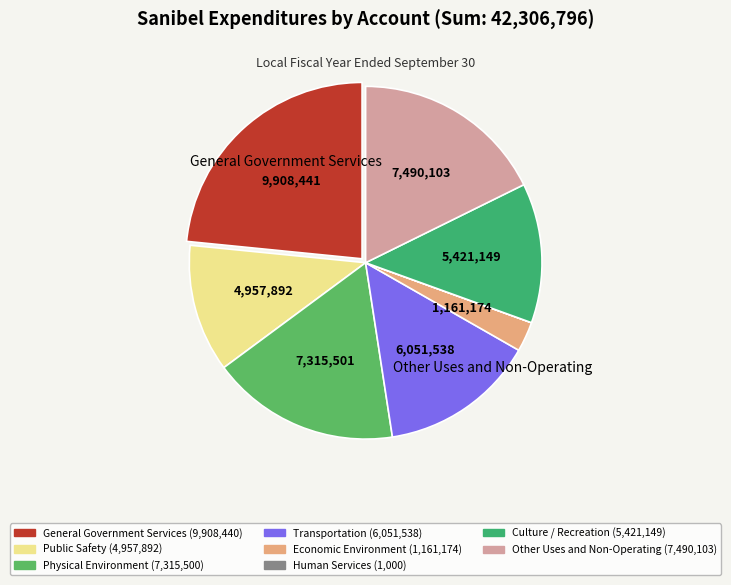

To the nearest percent, what is the average slice percentage?

12%